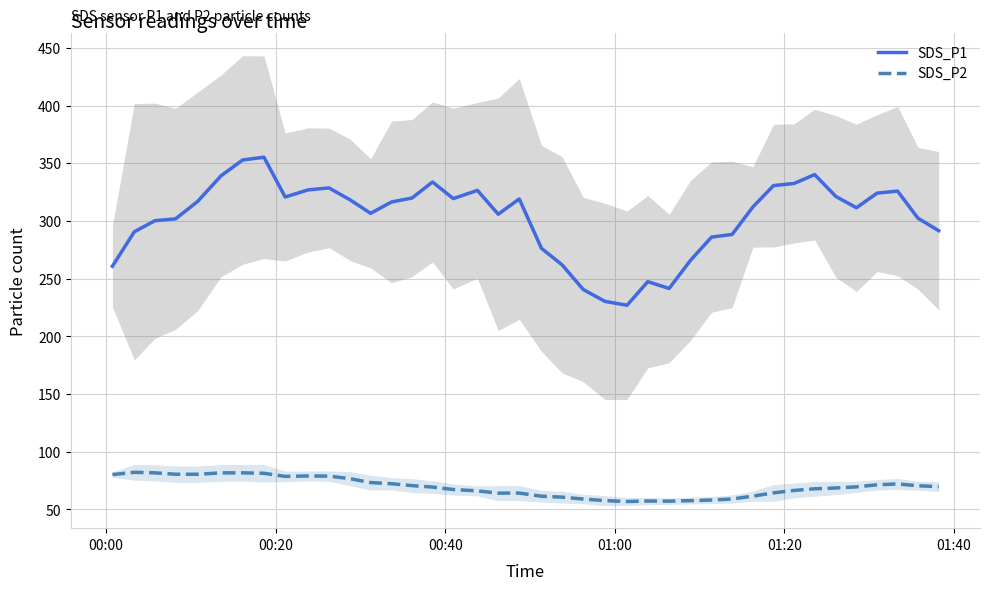

True or false: SDS_P2 and SDS_P1 intersect in this chart.

False